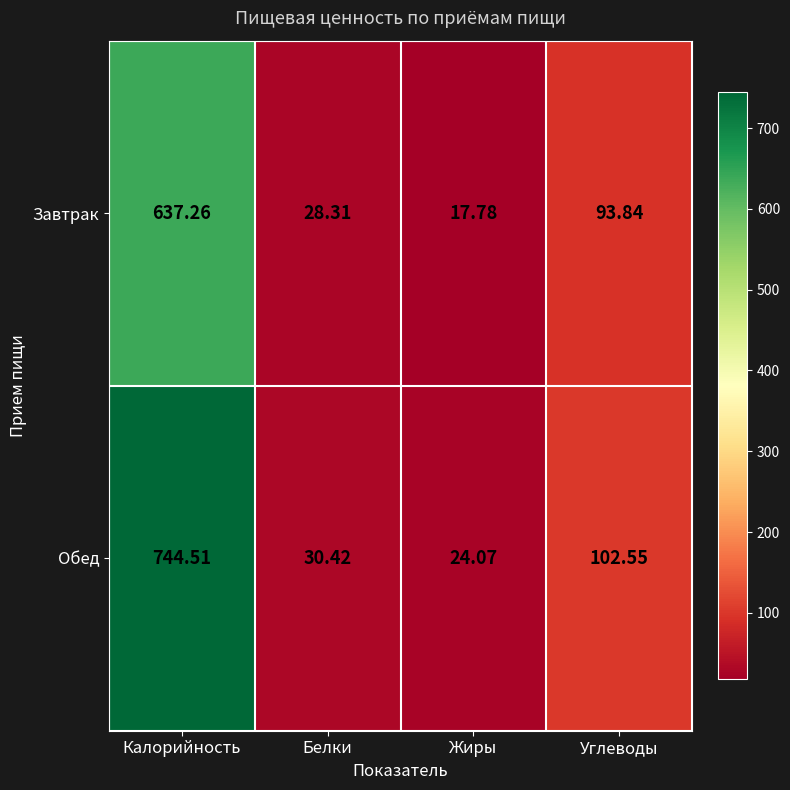

At which label does Завтрак first exceed 93?

Калорийность